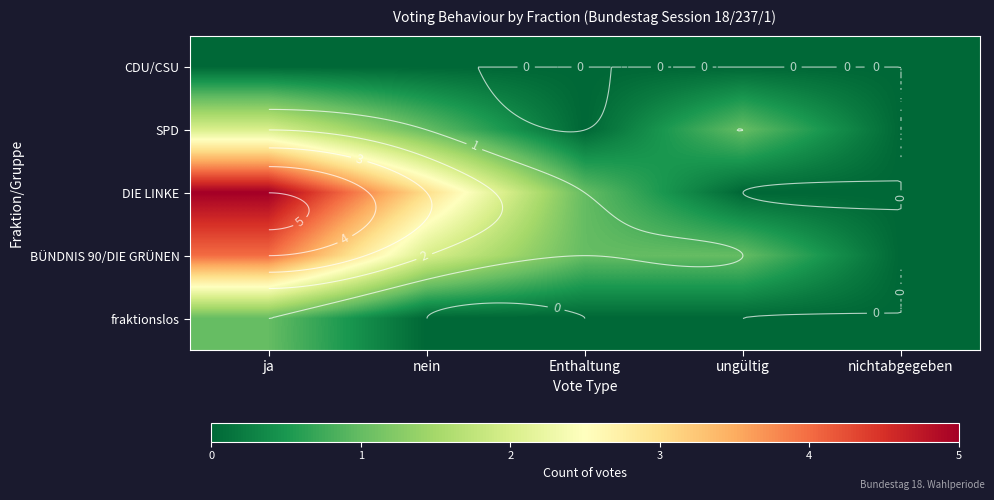

At which category is the sum across all series the highest?

ja